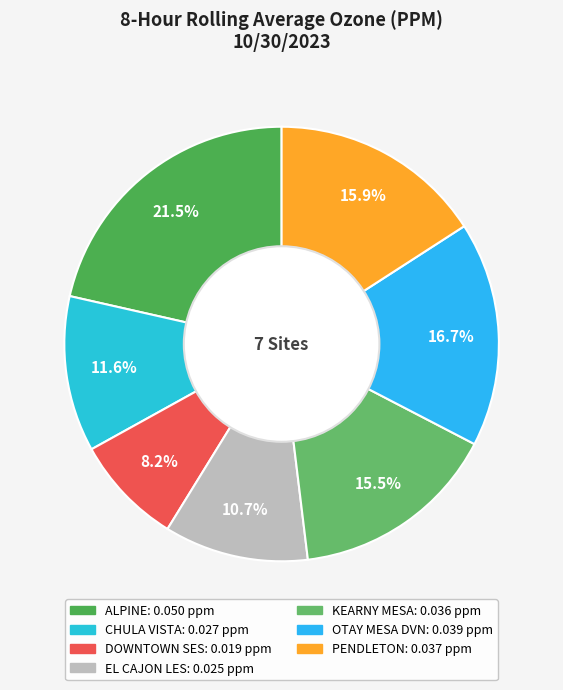

What percentage is the ALPINE slice, to the nearest percent?

21%